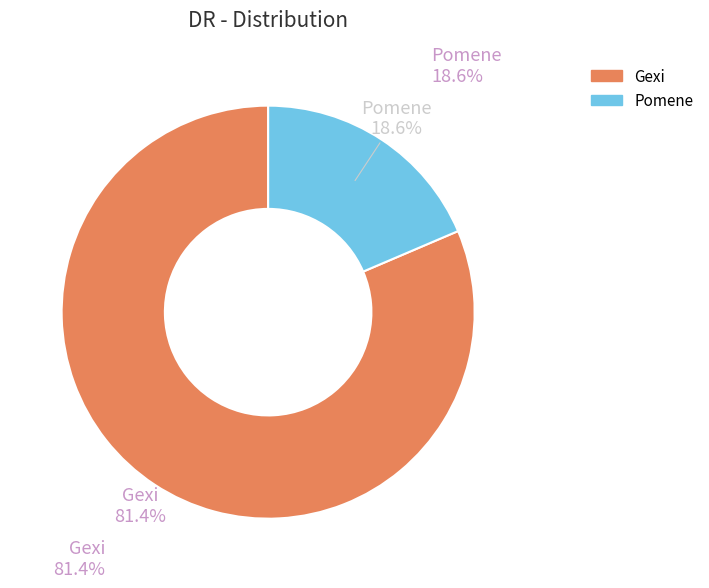

To the nearest percent, what is the difference between the largest and smallest slice percentages?

63%